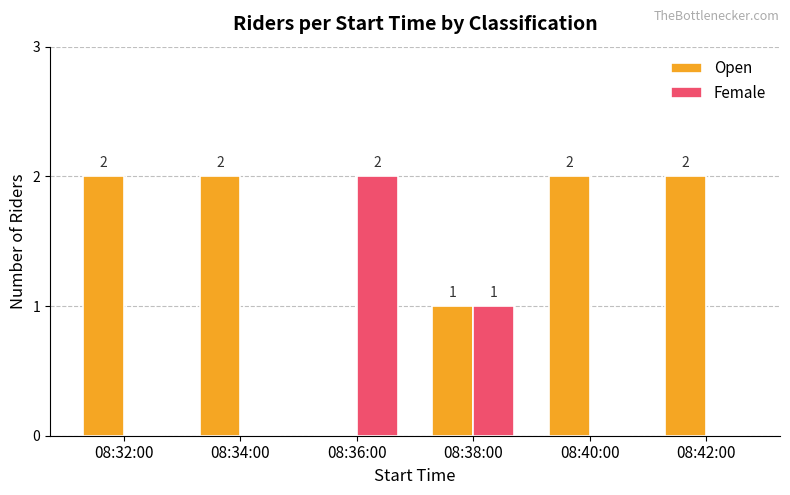

Which series has the largest total across all categories?

Open